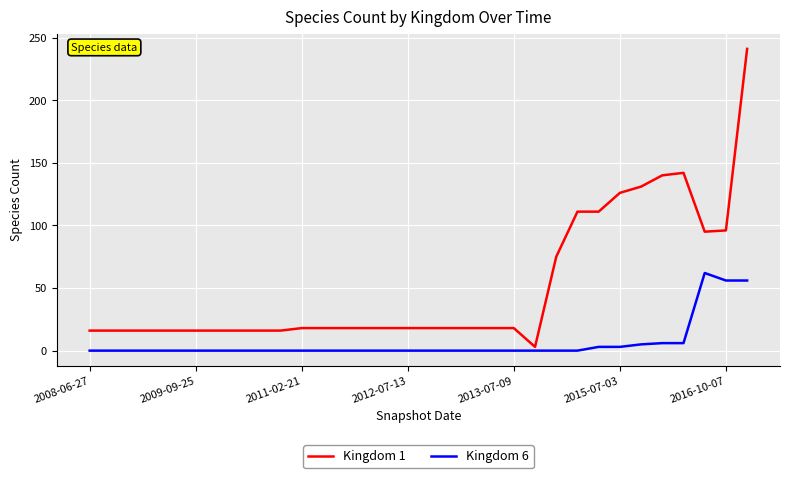

Rank the series by their maximum value, from lowest to highest.

Kingdom 6, Kingdom 1